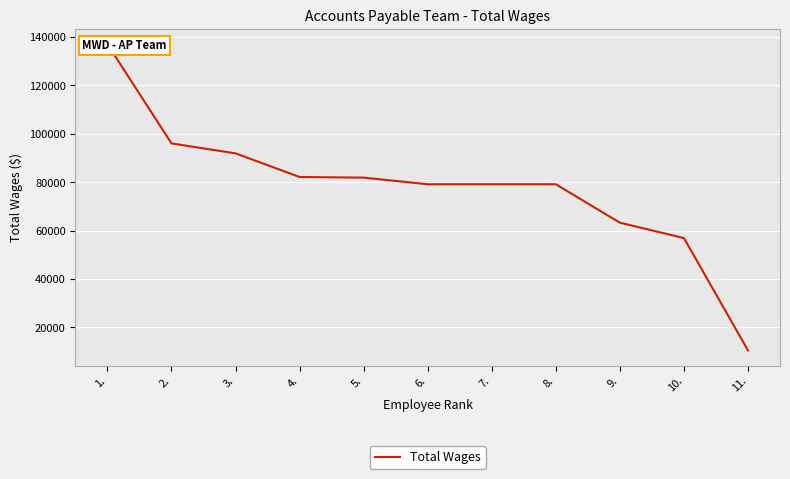

Is this an area chart (filled region under the line)?

No